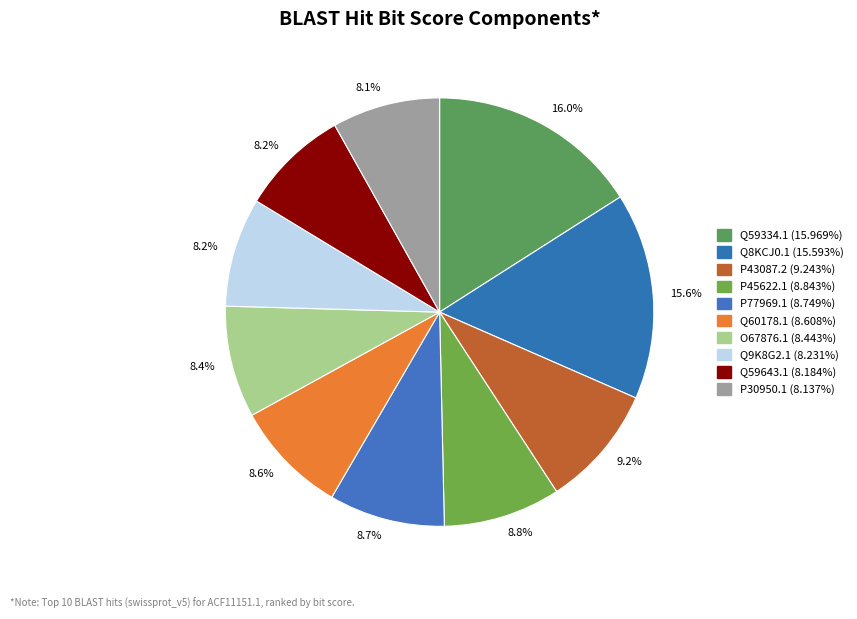

What percentage is the Q9K8G2.1 slice, to the nearest percent?

8%